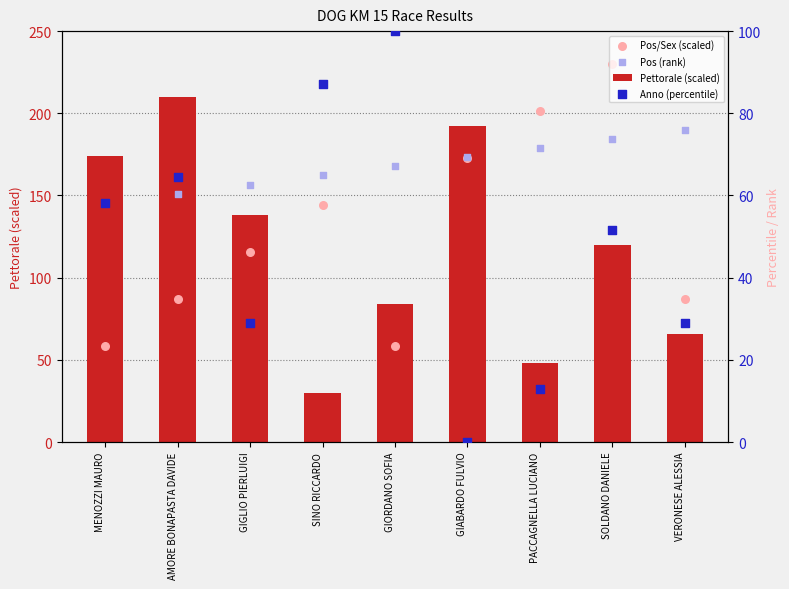

Which series contains the highest Y value?

Pos/Sex (scaled)